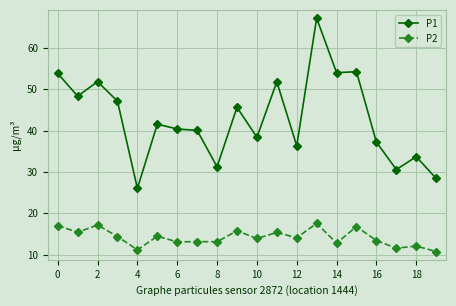

What is the lowest value of the P1 series?

26.0